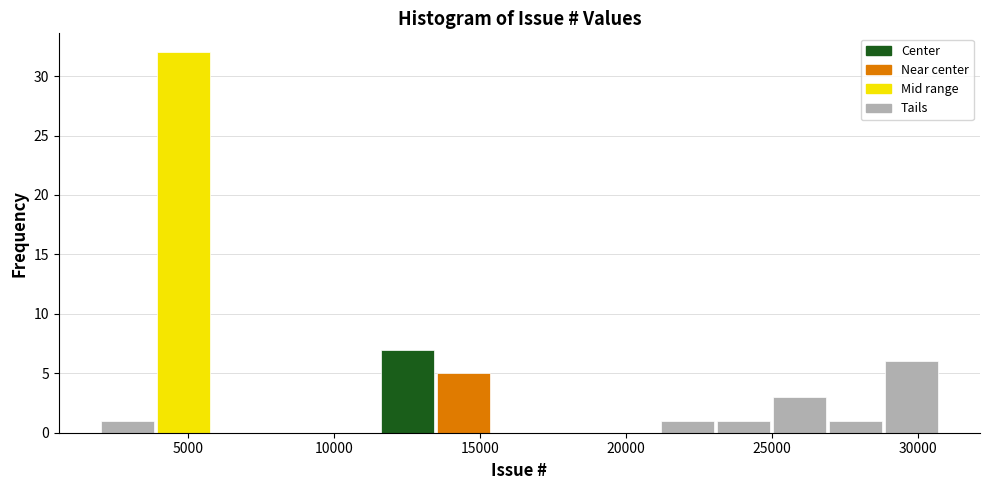

Around what value on the x-axis is the tallest bar? Give the approximate position of its centre, as read against the axis.

5000